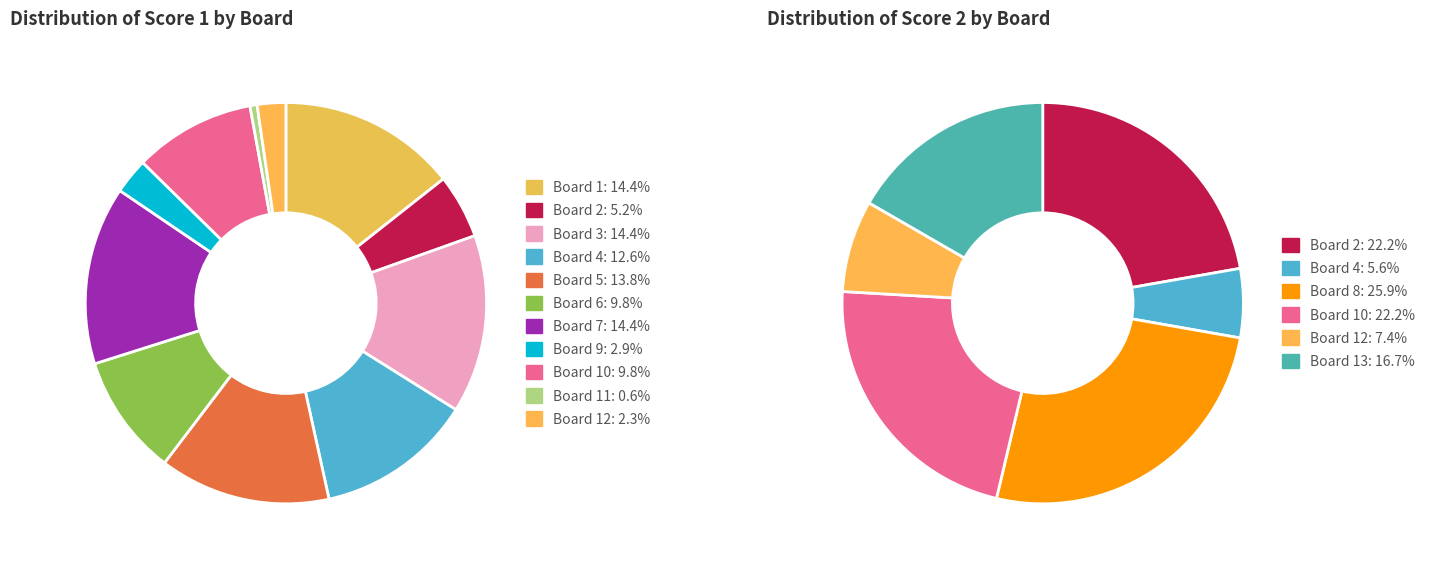

How many slices are in this pie chart?

13